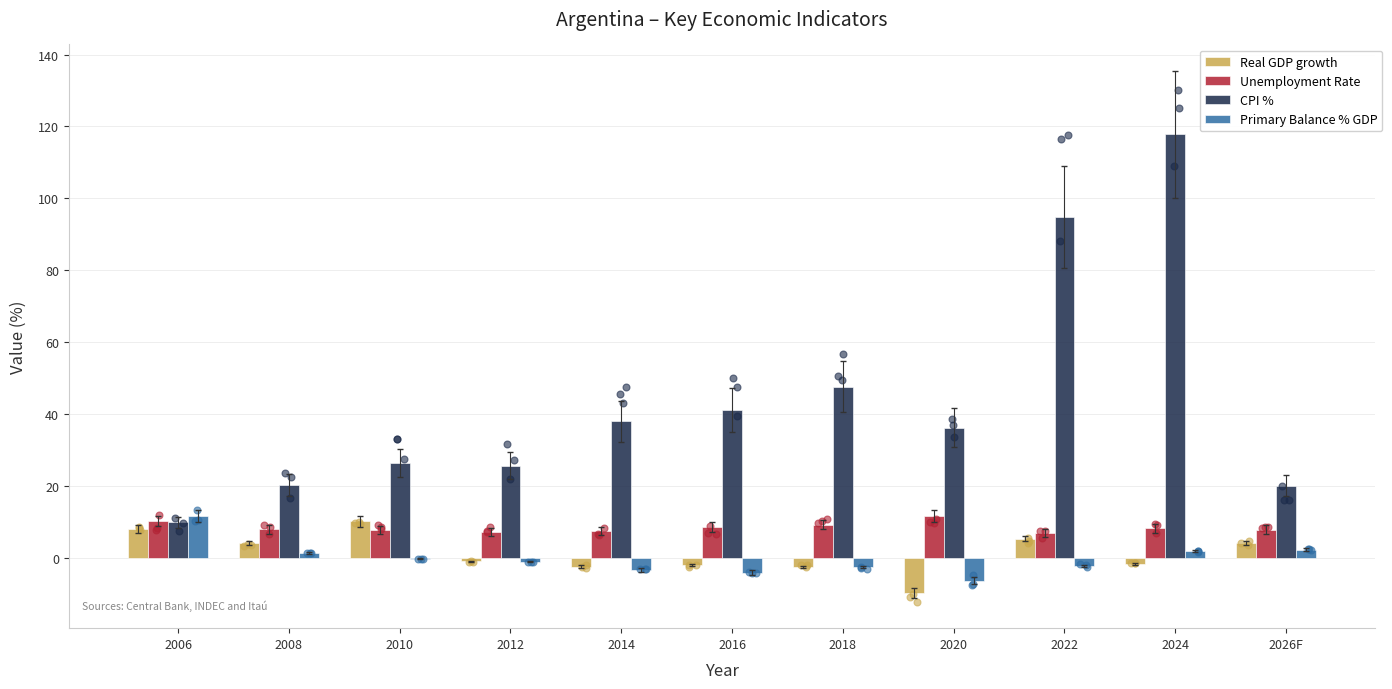

Which series reaches the maximum Y coordinate?

CPI %